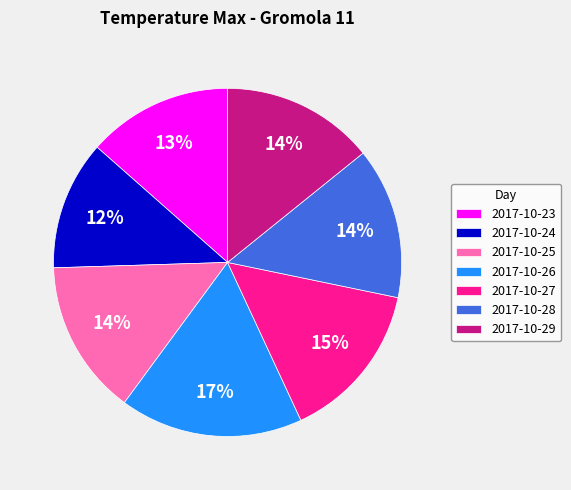

To the nearest percent, what is the average slice percentage?

14%